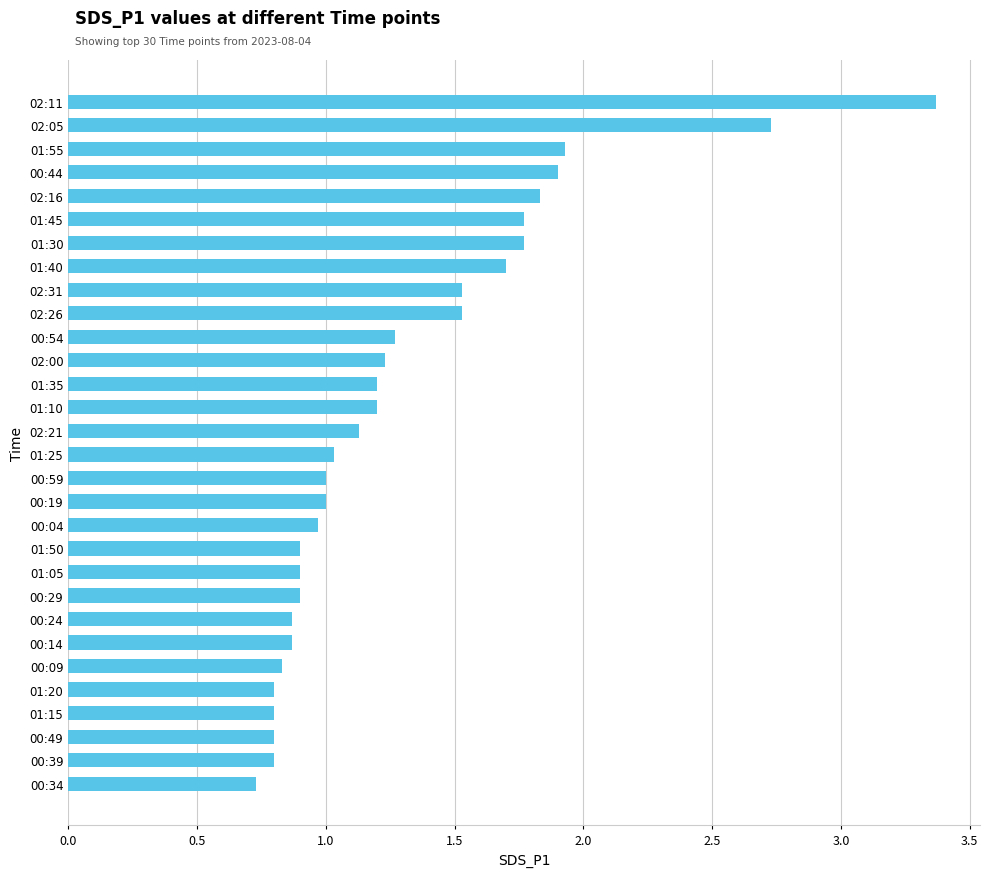

Reading top to bottom, what are all the values shown in this chart?

3.4	2.7	1.9	1.9	1.8	1.8	1.8	1.7	1.5	1.5	1.3	1.2	1.2	1.2	1.1	1.0	1.0	1.0	1.0	0.9	0.9	0.9	0.9	0.9	0.8	0.8	0.8	0.8	0.8	0.7